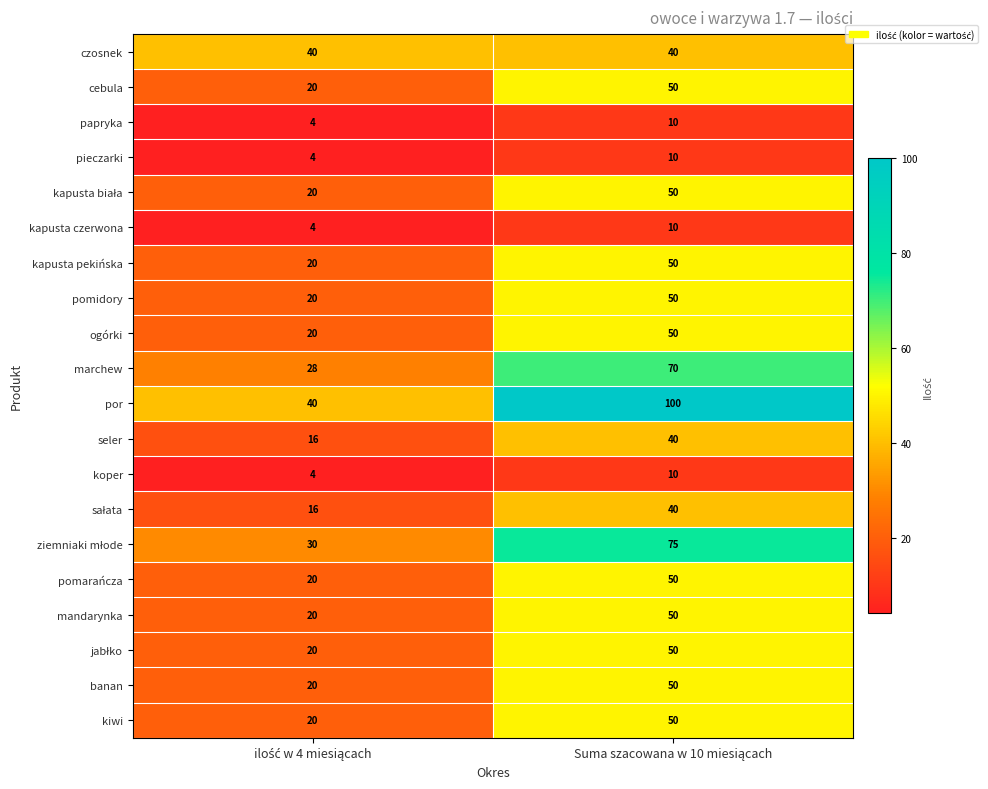

What is the average value of the kapusta czerwona series?

7